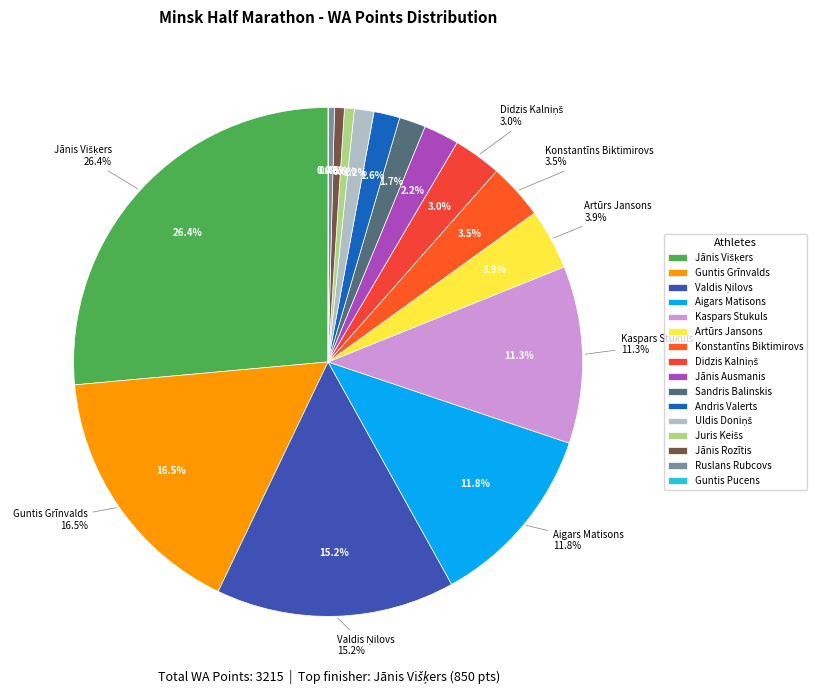

To the nearest percent, what is the difference between the largest and smallest slice percentages?

26%